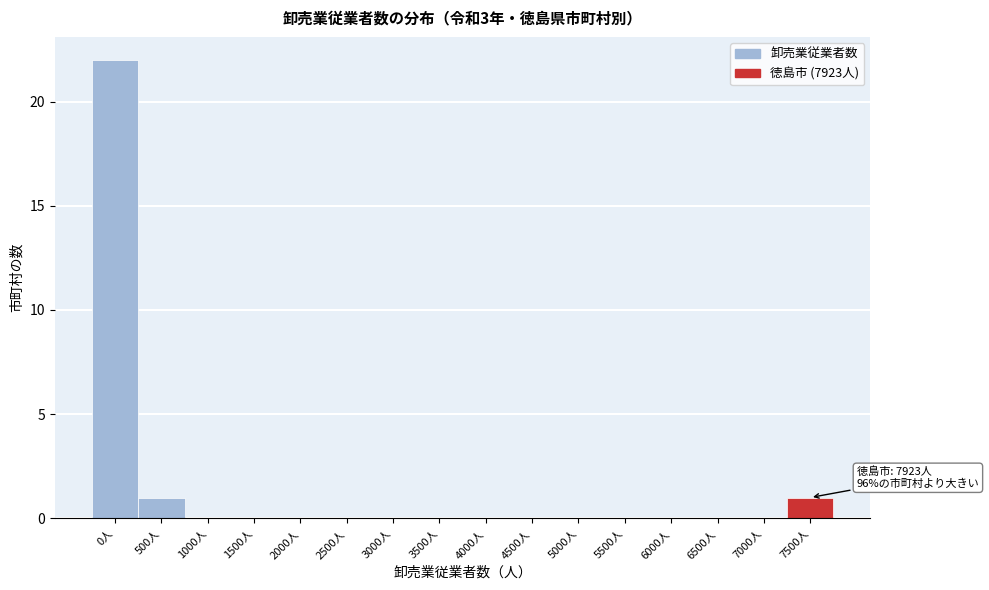

Reading left to right, list all the values displayed in this chart.

0人=22	500人=1	1000人=0	1500人=0	2000人=0	2500人=0	3000人=0	3500人=0	4000人=0	4500人=0	5000人=0	5500人=0	6000人=0	6500人=0	7000人=0	7500人=1